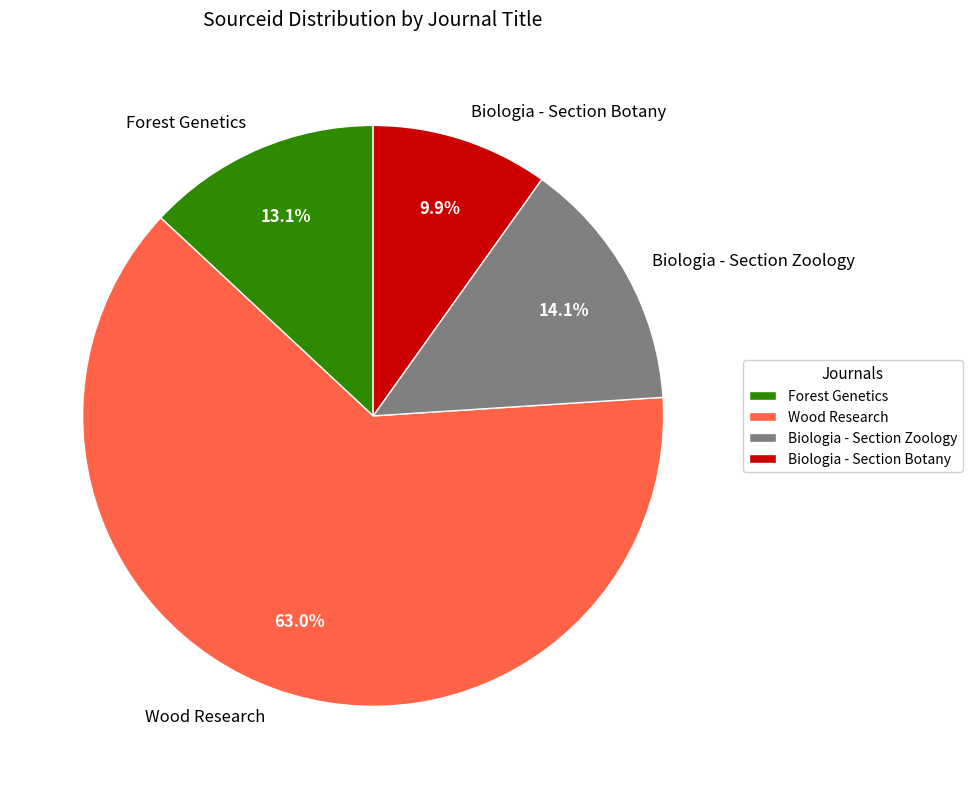

Which has a higher value, Forest Genetics or Biologia - Section Zoology?

Biologia - Section Zoology